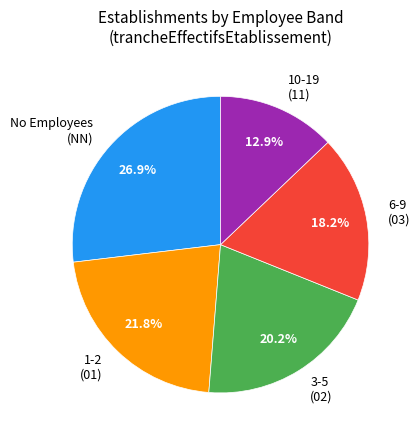

Which has a higher value, 10-19 (11) or 1-2 (01)?

1-2 (01)